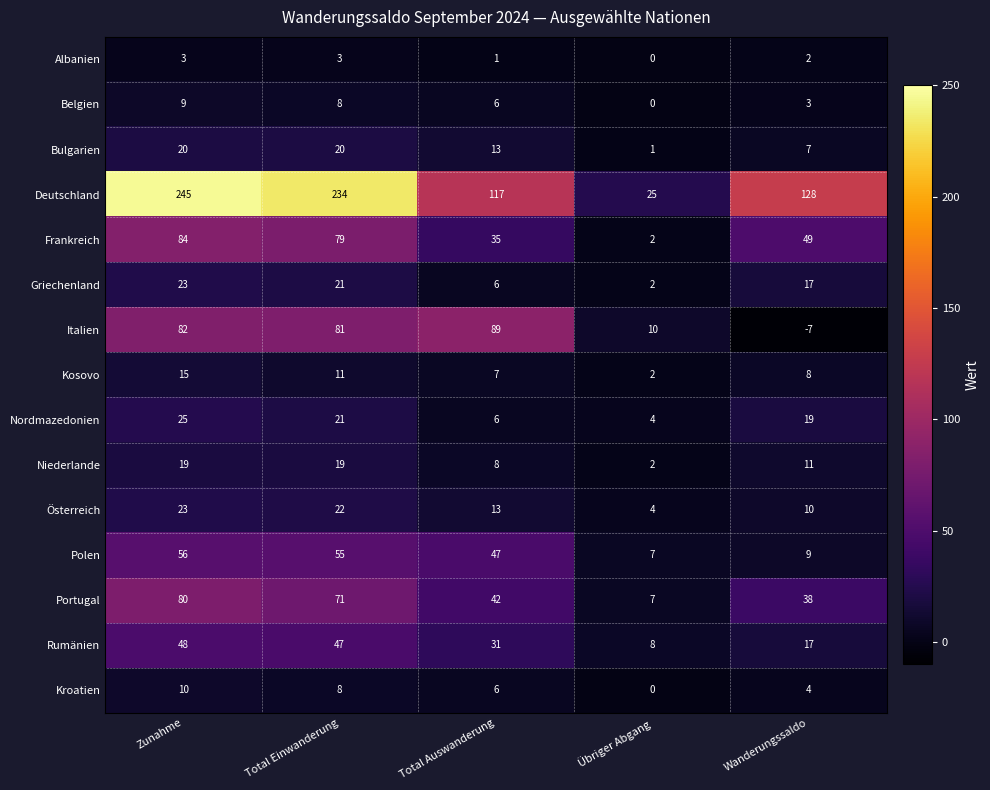

What is the approximate value of Italien at Wanderungssaldo?

-7